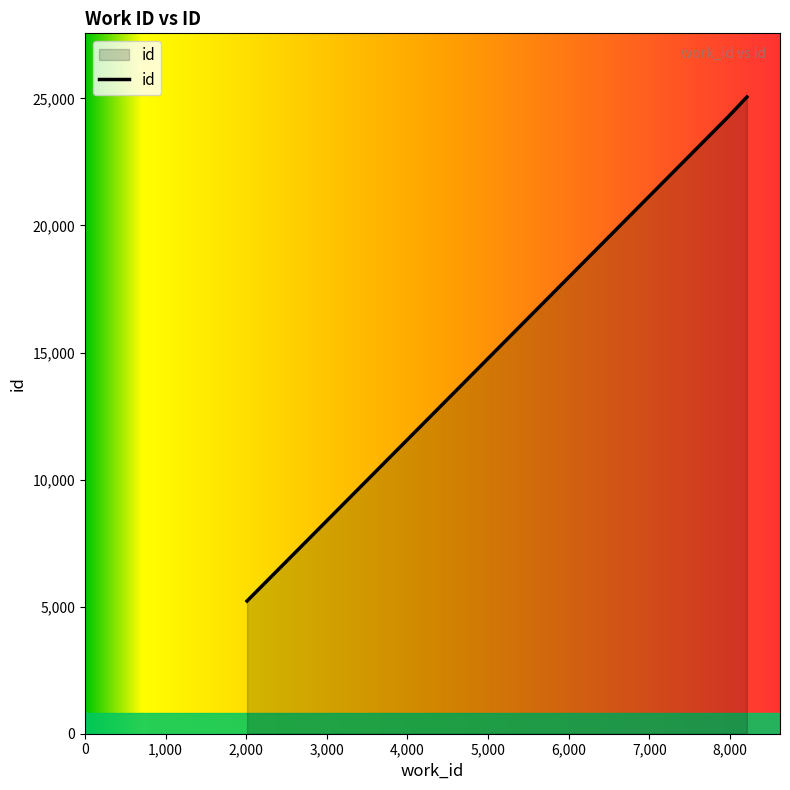

What is the greatest value displayed?

25055